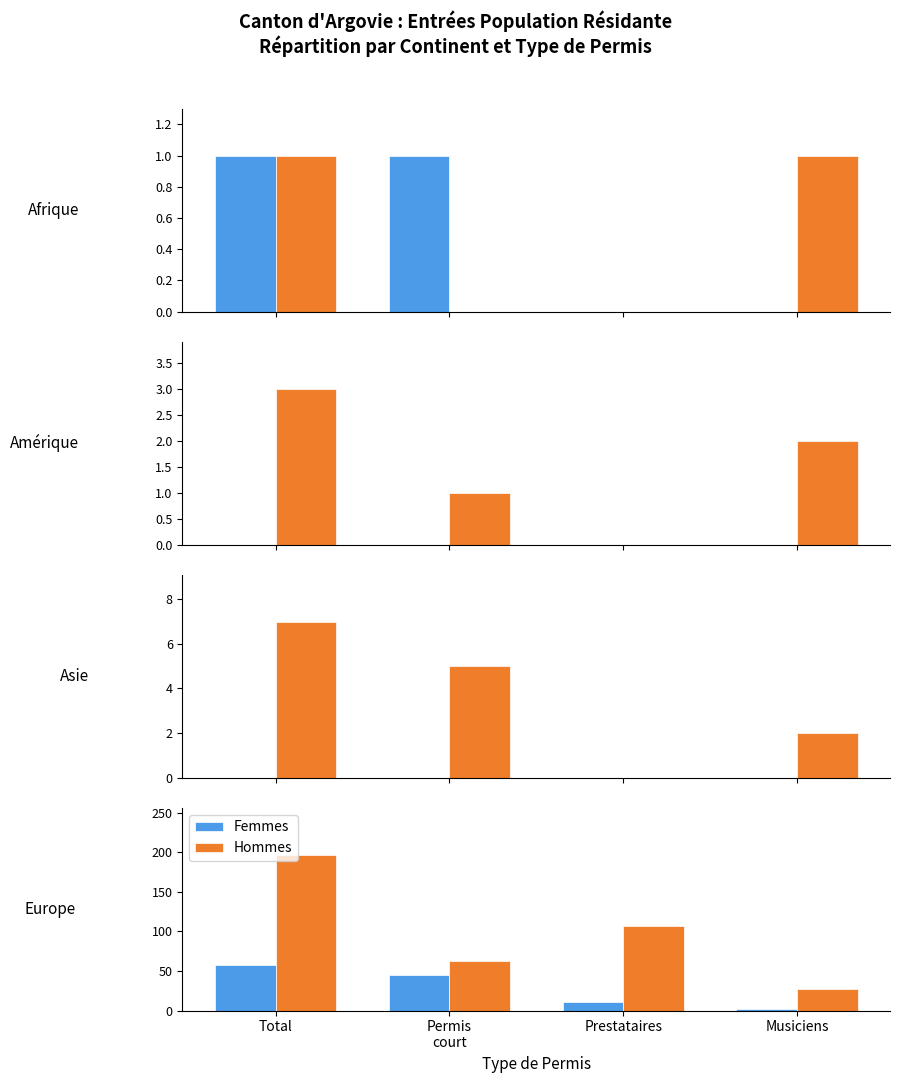

The Hommes series shows 51 at Prestataires. True or false?

False